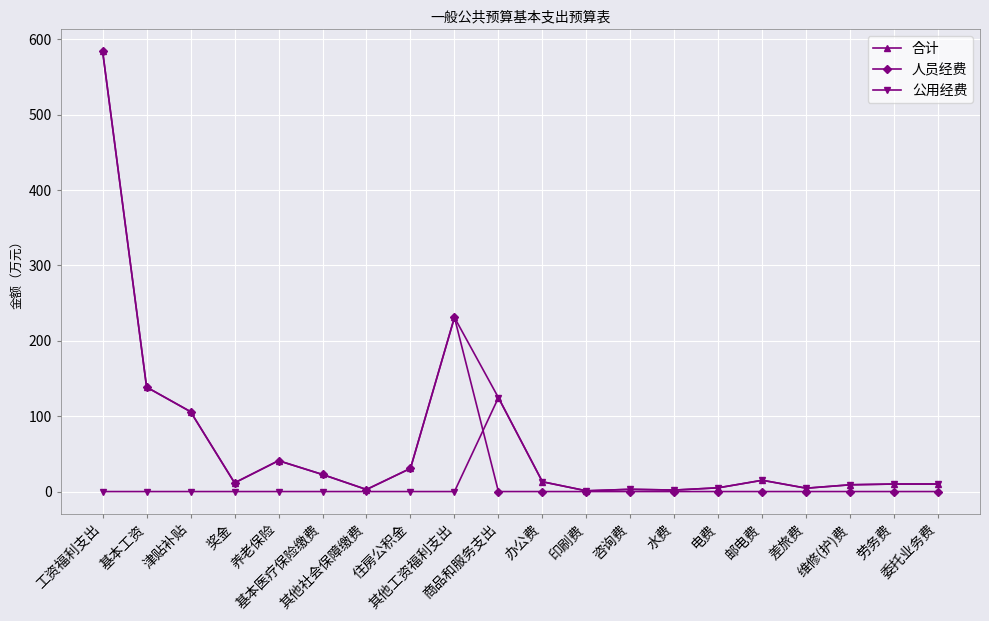

Which series has the largest range (max minus min)?

人员经费